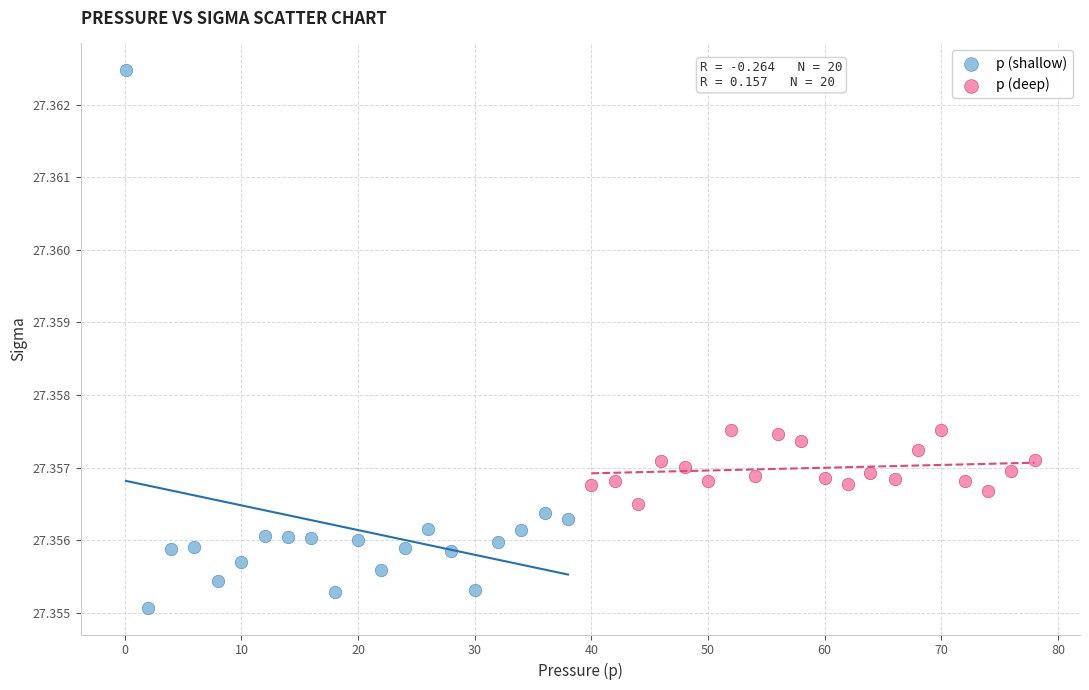

Which series contains the lowest Y value?

p (shallow)